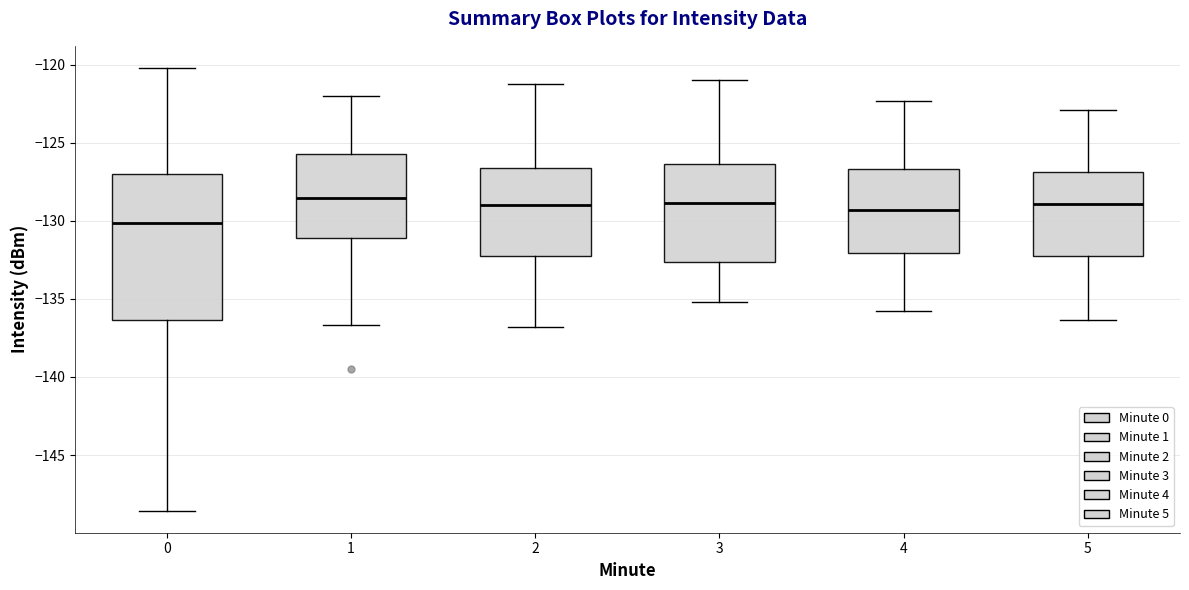

Which box is the tallest, from its lower edge to its upper edge?

0